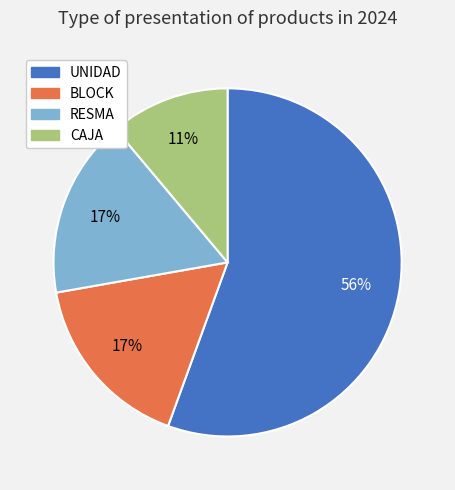

To the nearest percent, what is the average slice percentage?

25%